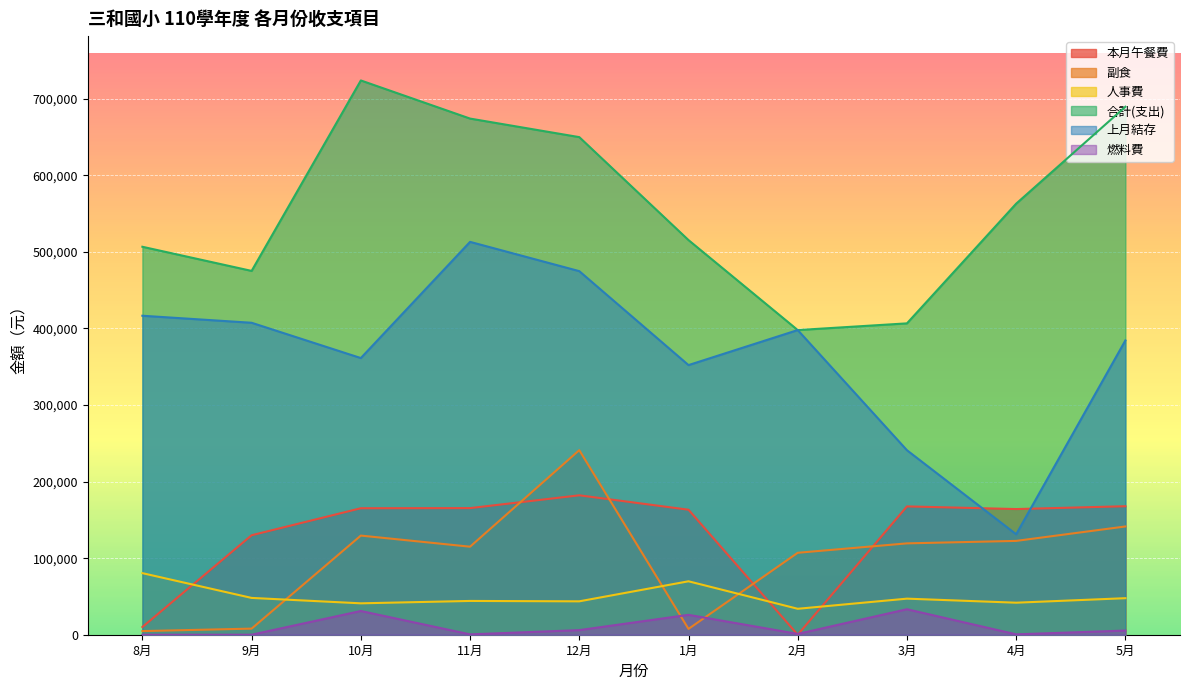

What is the maximum value shown in the chart?

723896